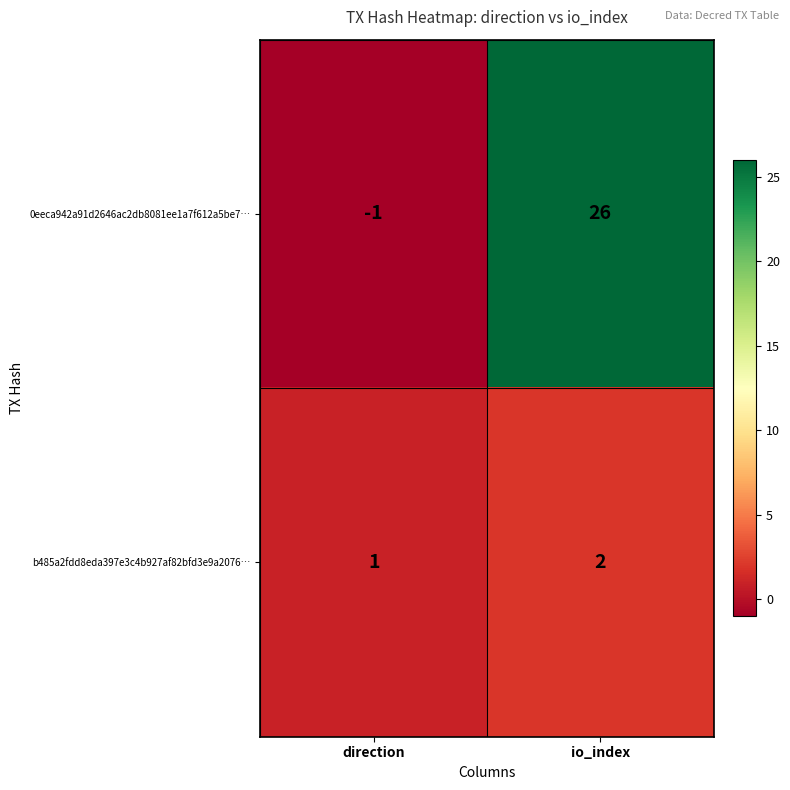

At which category is the sum across all series the highest?

io_index